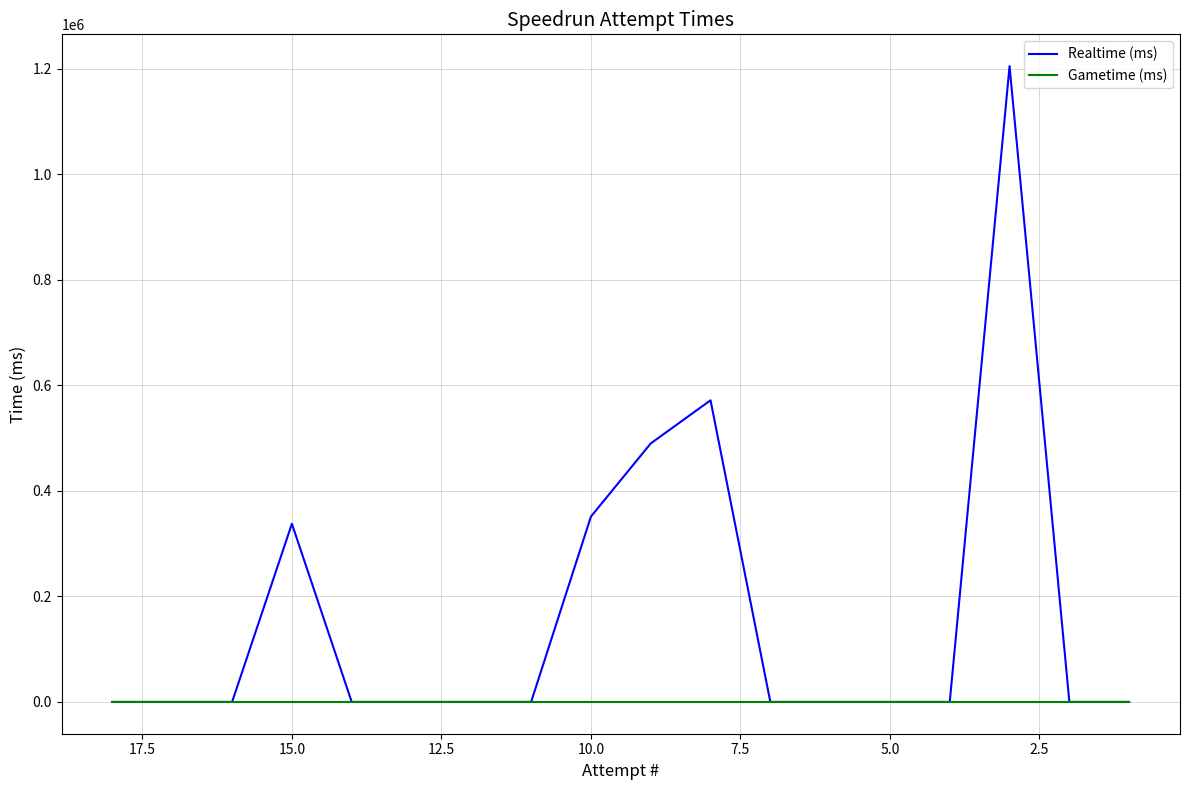

How many data points does each series have?

18